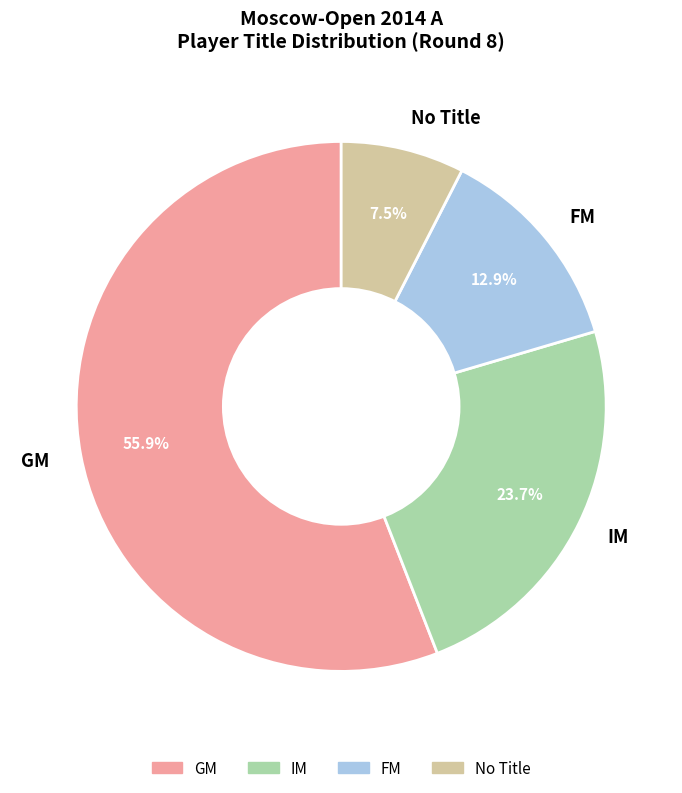

Between No Title and IM, which is larger?

IM